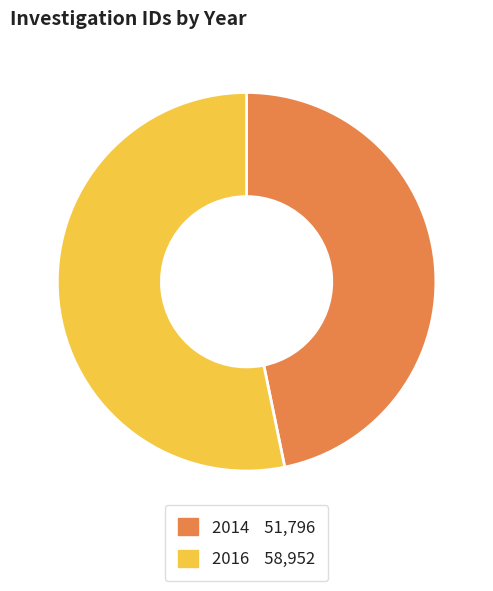

Count the number of slices in the pie.

2